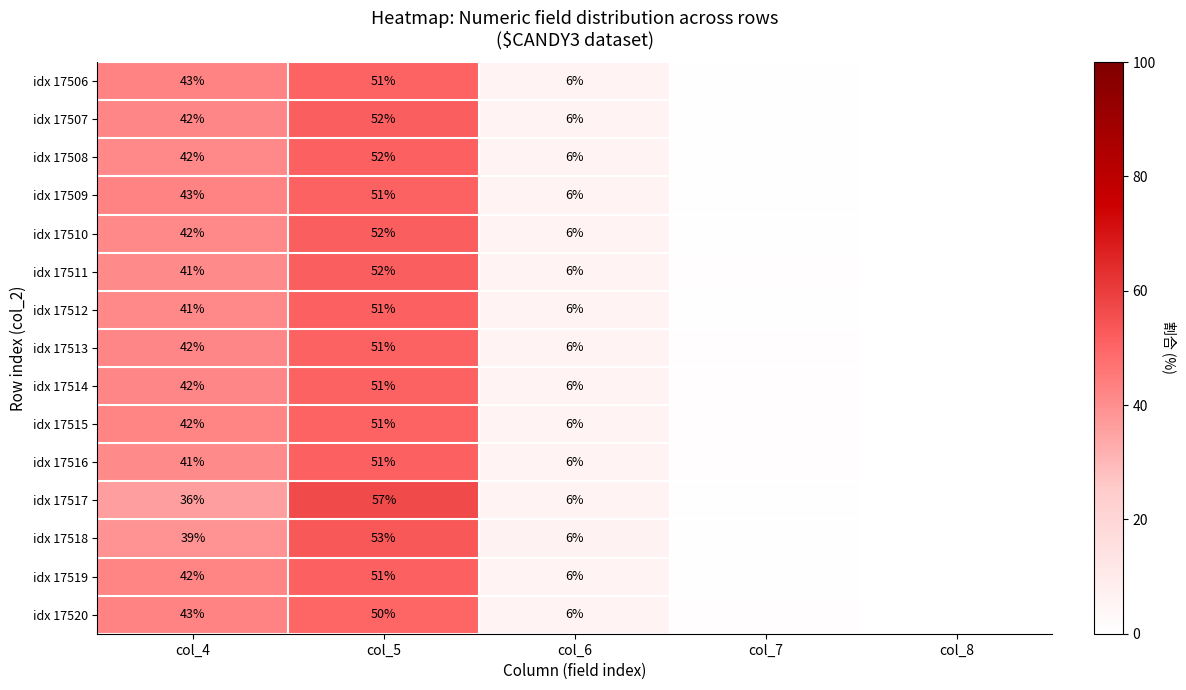

Is the value of idx 17514 at col_5 greater than the value of idx 17516 at col_4?

Yes